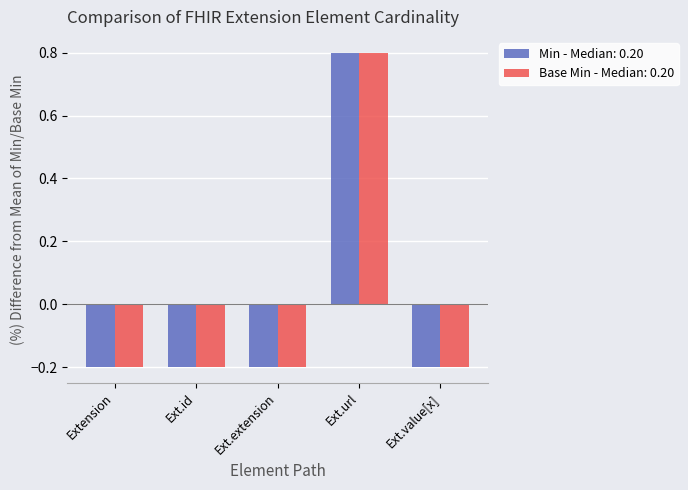

What is the label of the 3rd bar from the left?

Ext.extension